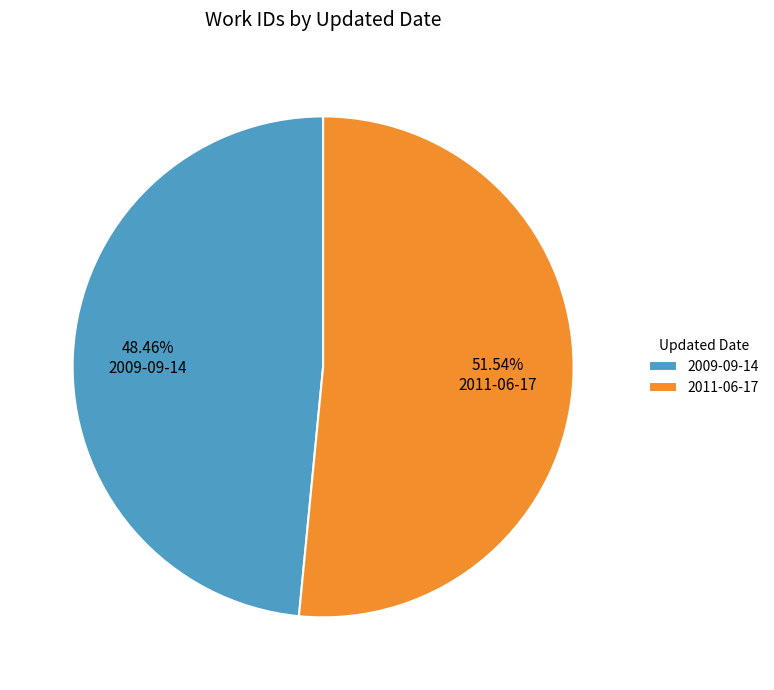

What percentage do 2011-06-17 and 2009-09-14 together represent?

100.0%